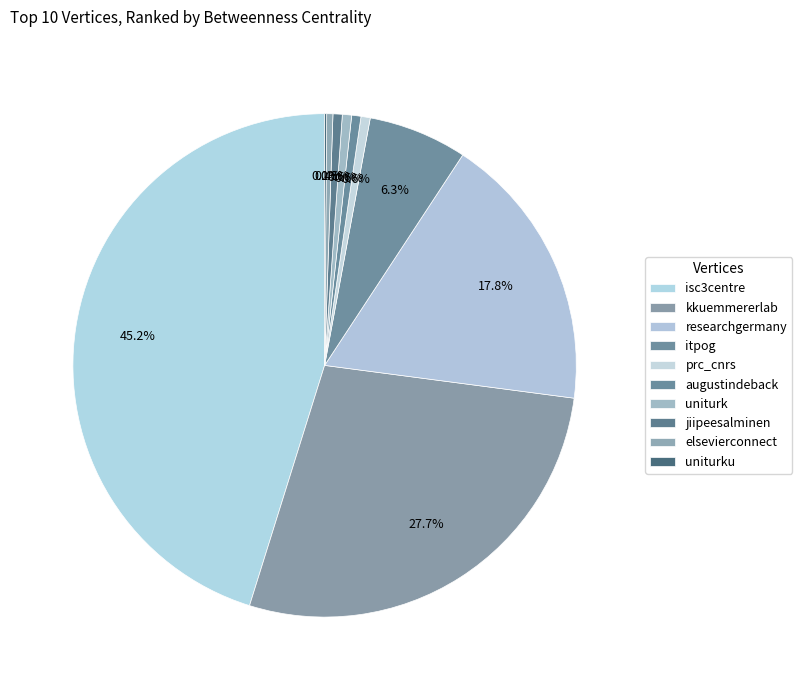

What is the ratio of the value at augustindeback to the value at prc_cnrs?

1.0